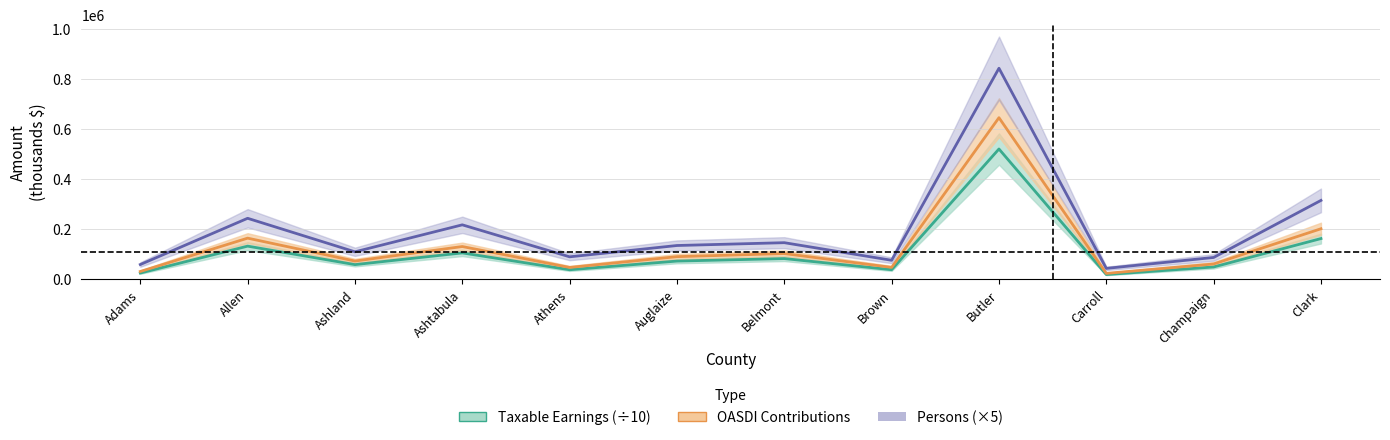

Rank the series at Ashland from lowest to highest value.

Taxable Earnings (÷10), OASDI Contributions, Persons (×5)